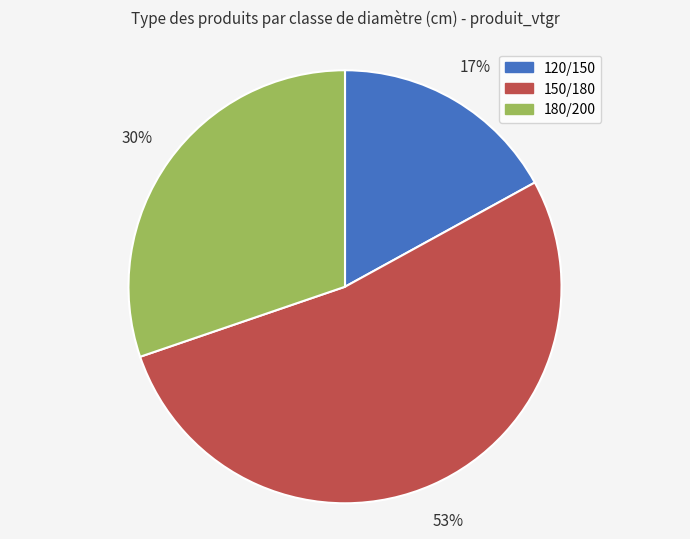

Rank the categories by value from lowest to highest.

120/150, 180/200, 150/180